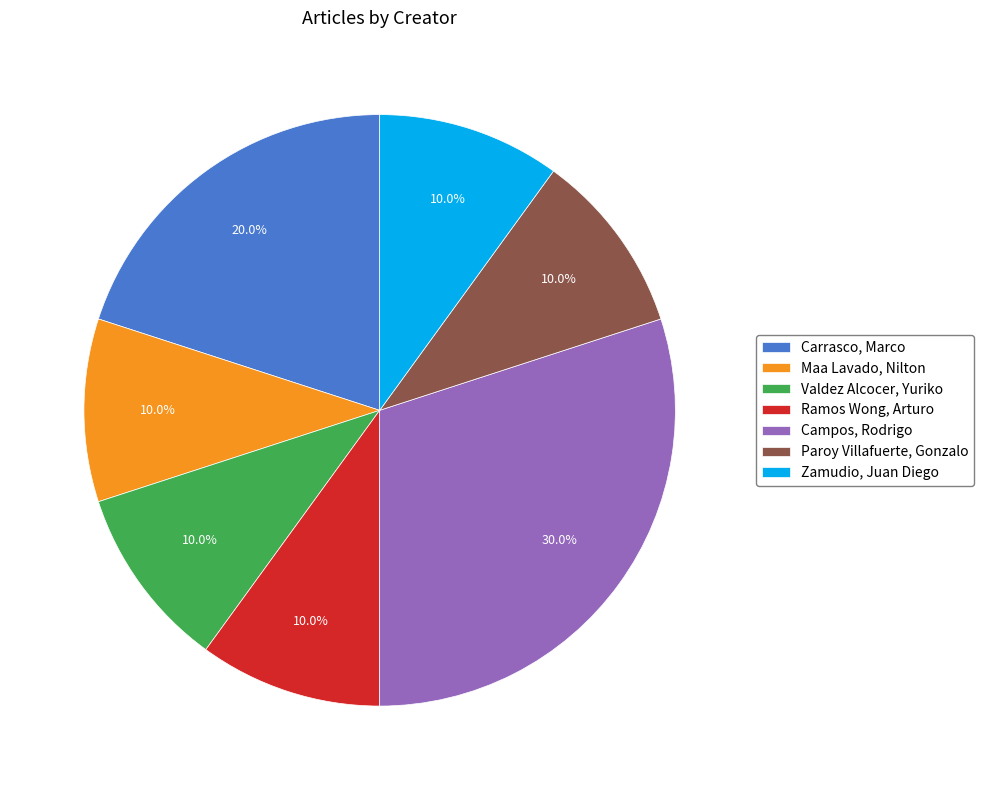

What is the largest slice in the pie chart?

Campos, Rodrigo